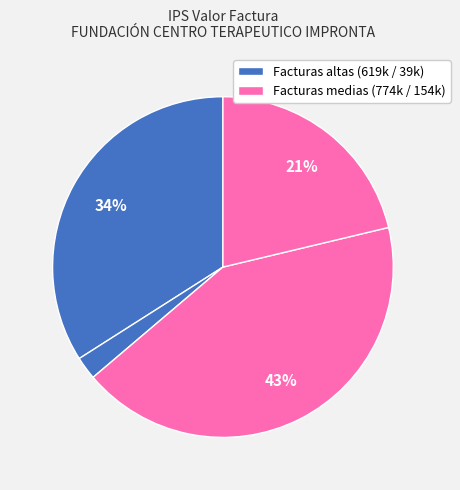

Is there any slice that represents more than half of the pie?

No